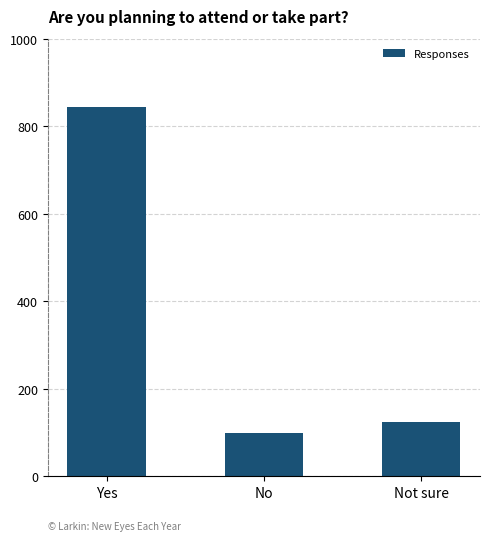

Rank the categories by value from lowest to highest.

No, Not sure, Yes